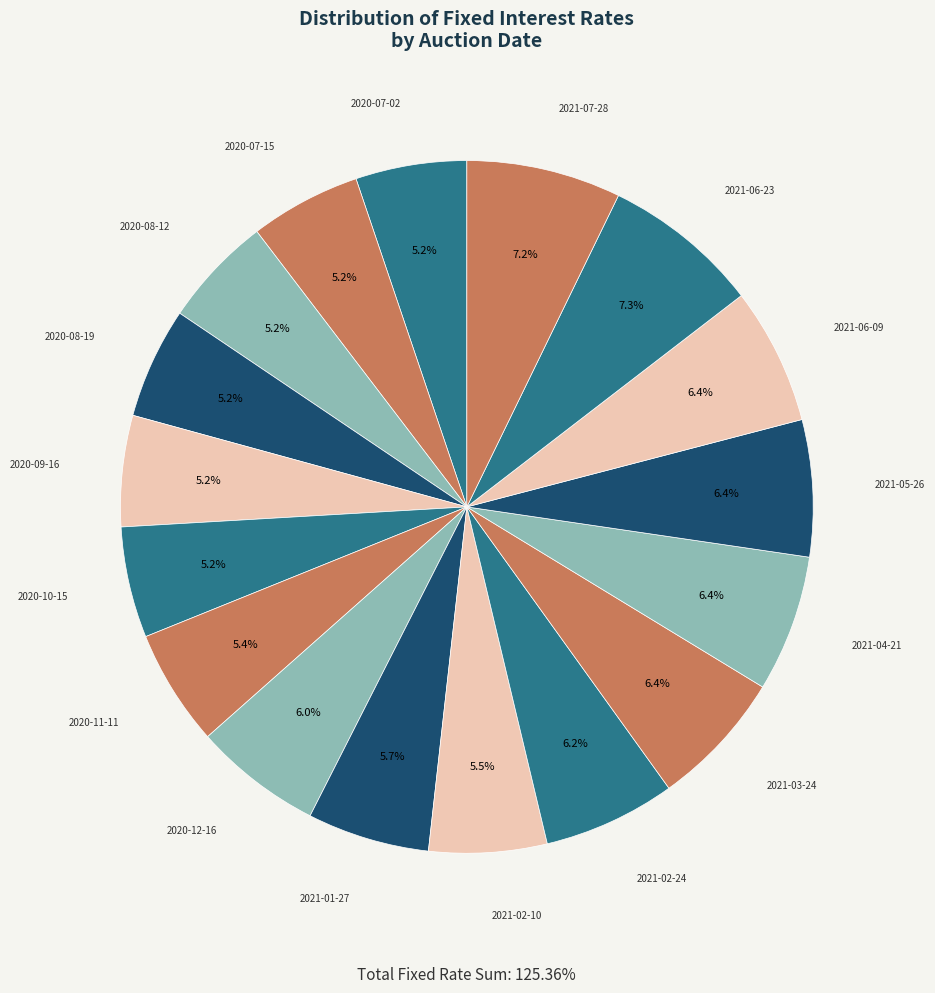

What is the ratio of the value at 2020-10-15 to the value at 2021-02-24?

0.8